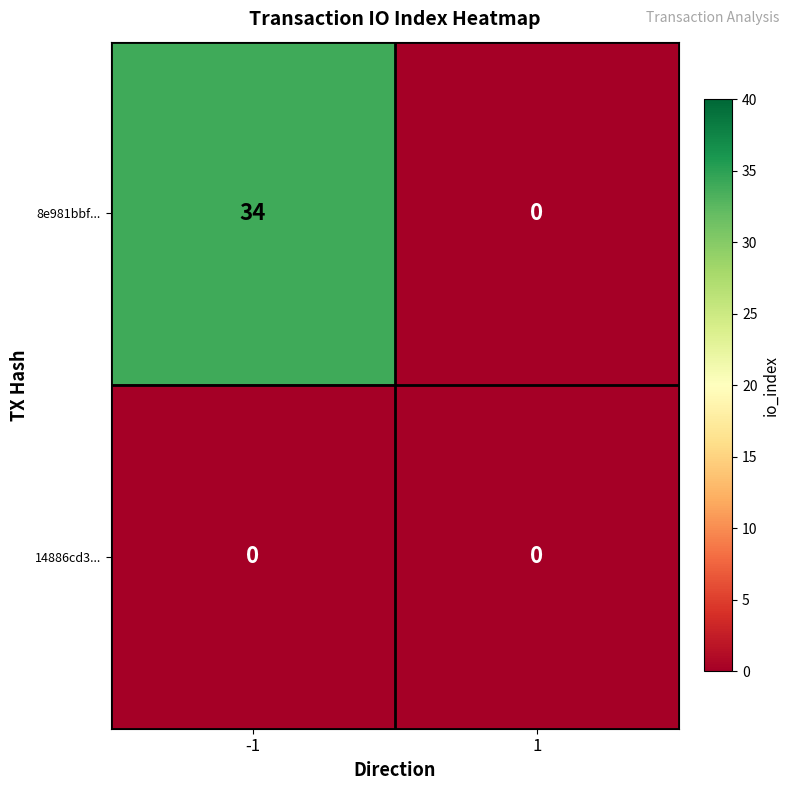

Which series has the largest range (max minus min)?

8e981bbf...